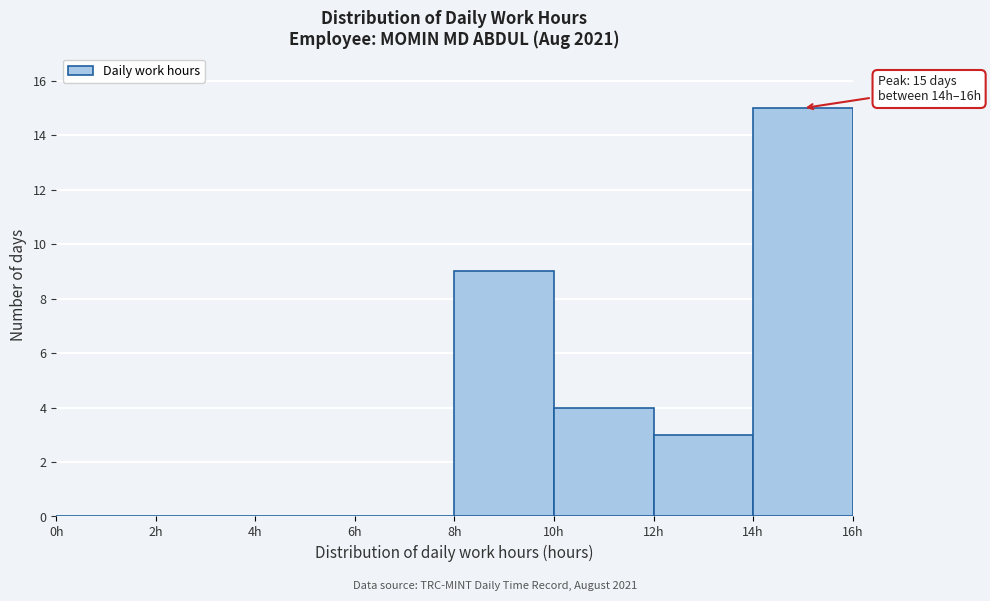

Which range on the x-axis has the tallest bar?

14 to 16